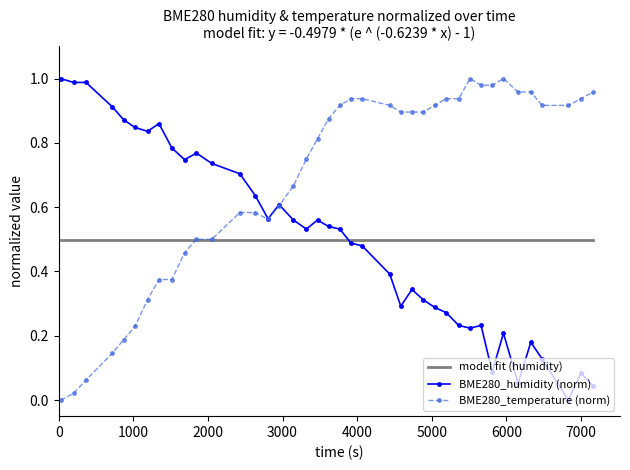

How many positive values does the BME280_humidity (norm) series have?

39